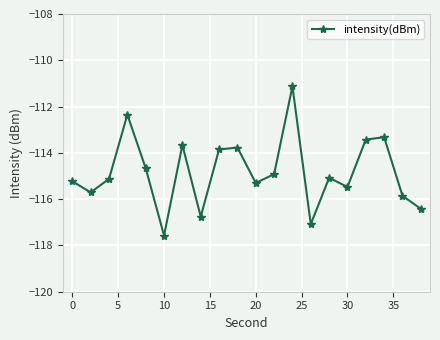

What is the sum of all values?

-2296.7